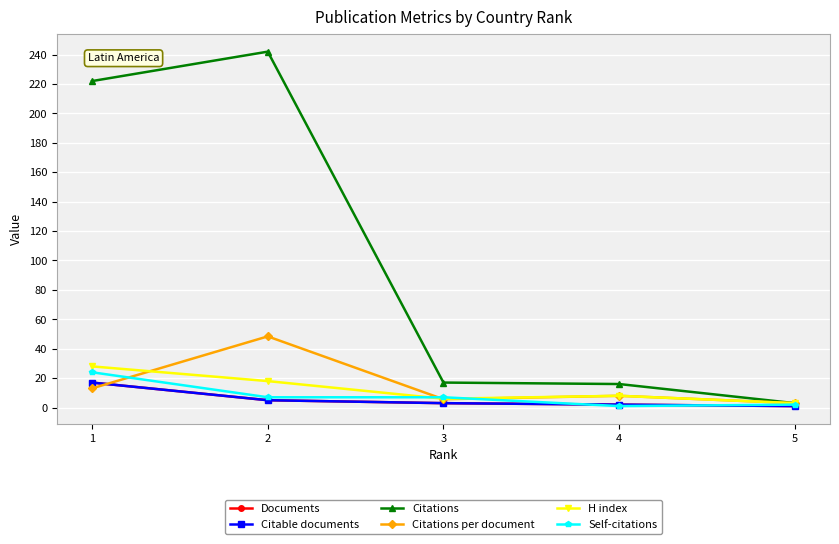

At which category is the sum across all series the highest?

2